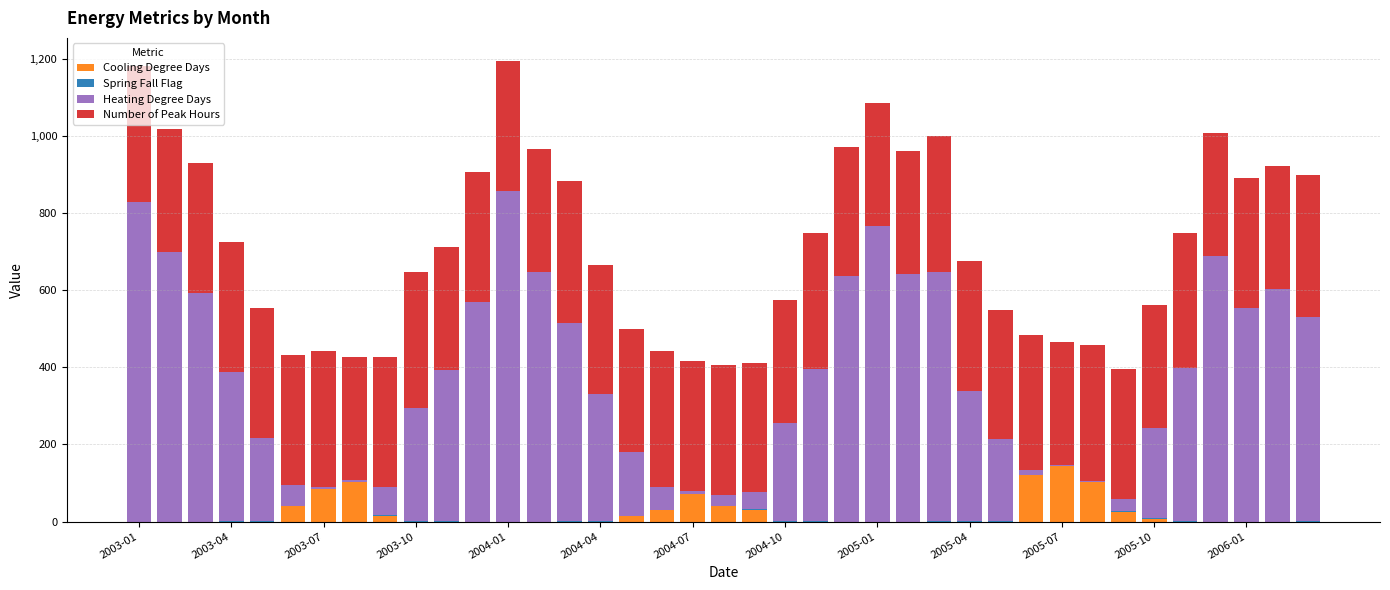

What is the highest value of the Cooling Degree Days series?

144.7